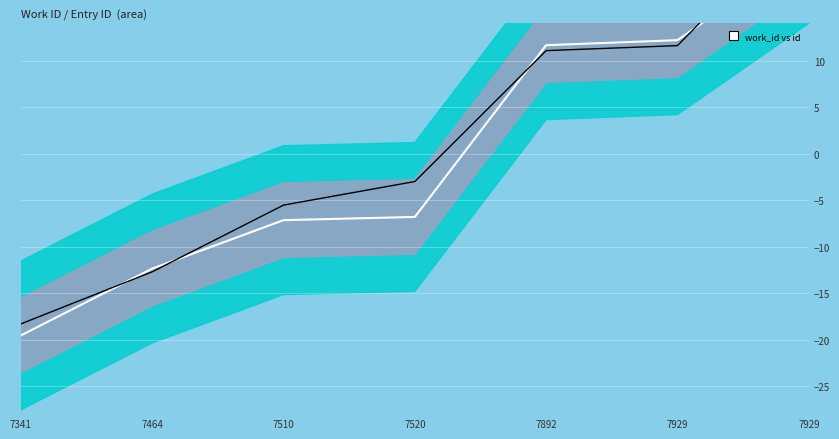

At how many categories does at least one series exceed 23?

1